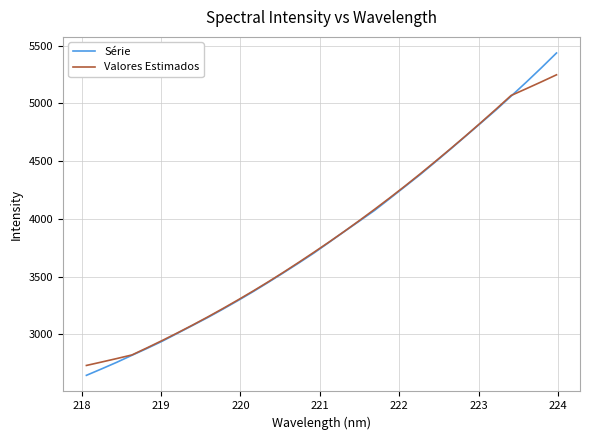

Rank the series by their maximum value, from highest to lowest.

Série, Valores Estimados